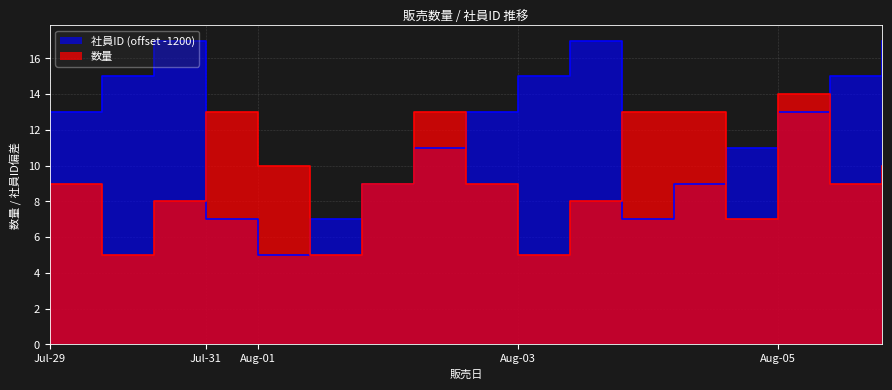

How many values in the 数量 series exceed 9?

7